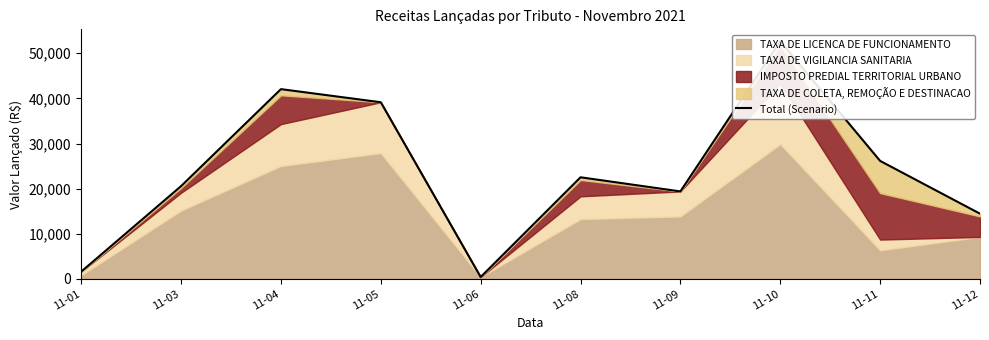

At which category does the data reach its first local valley?

11-06